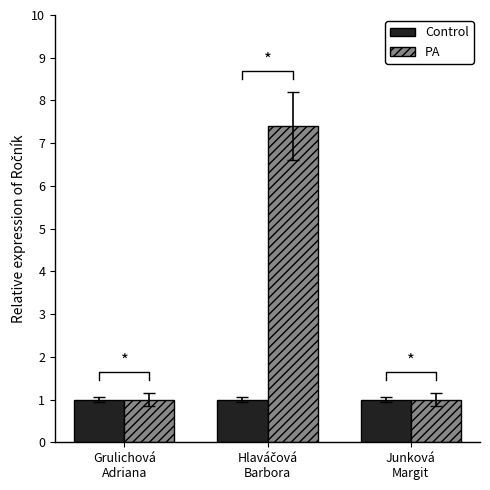

What is the total value across all series at Hlaváčová
Barbora?

8.4